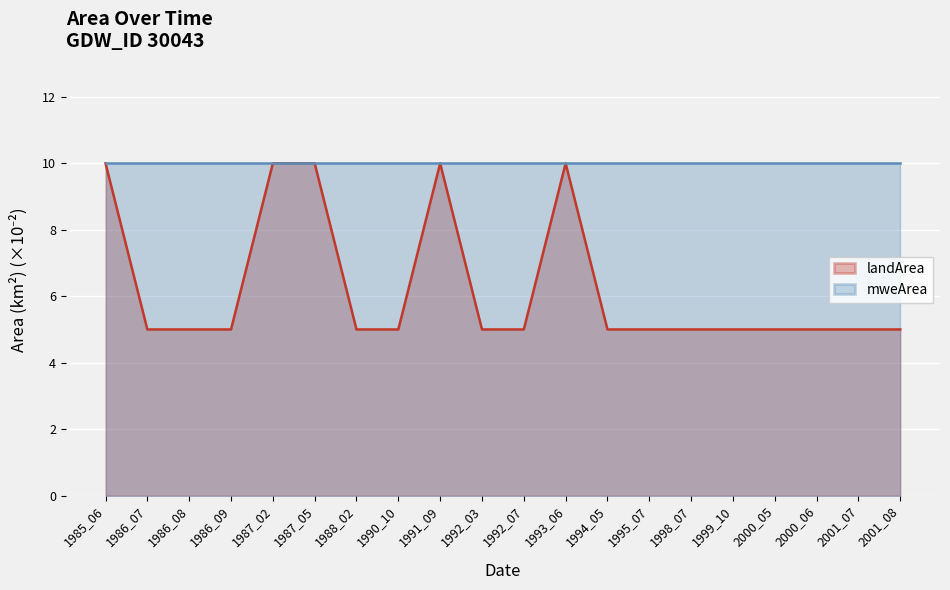

Is it true that the value at 1990_10 is 8?

False